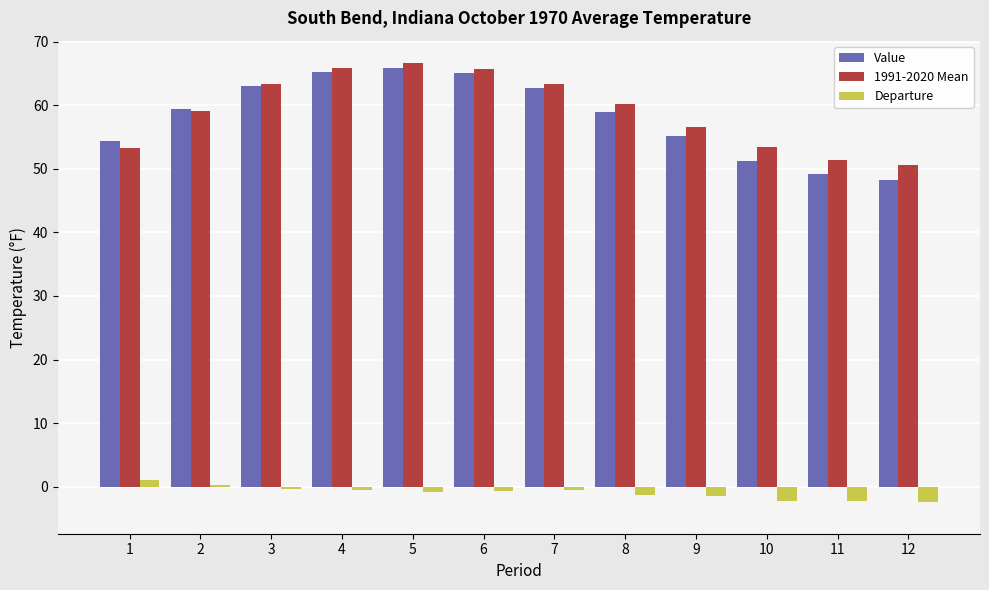

What is the spread (max minus min) of values at 5?

67.6